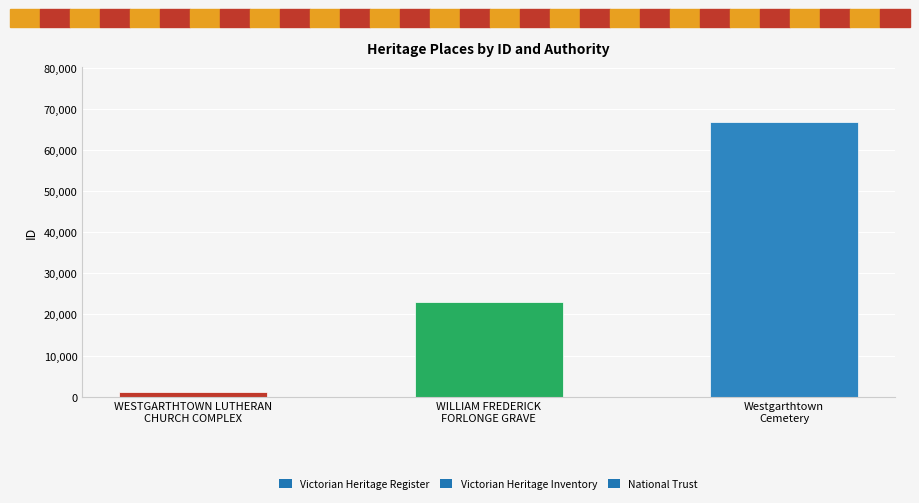

Count the number of data series in this chart.

1